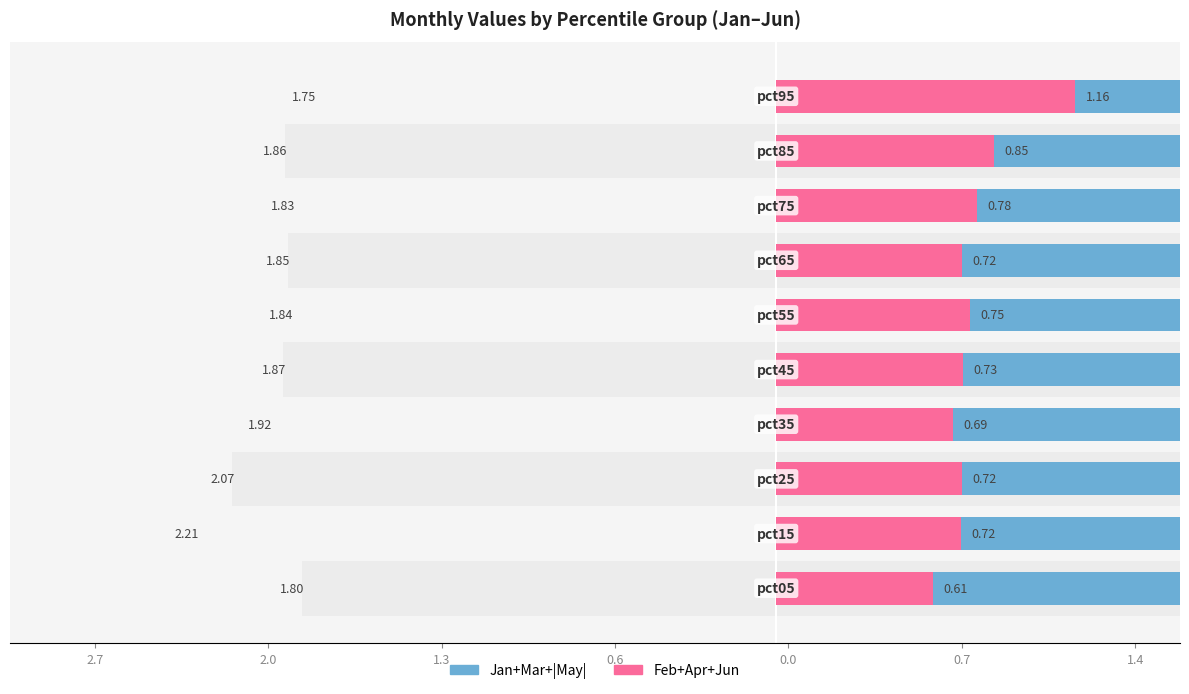

True or false: Jan+Mar+|May| has a value of 1.9 at 0.0.

True